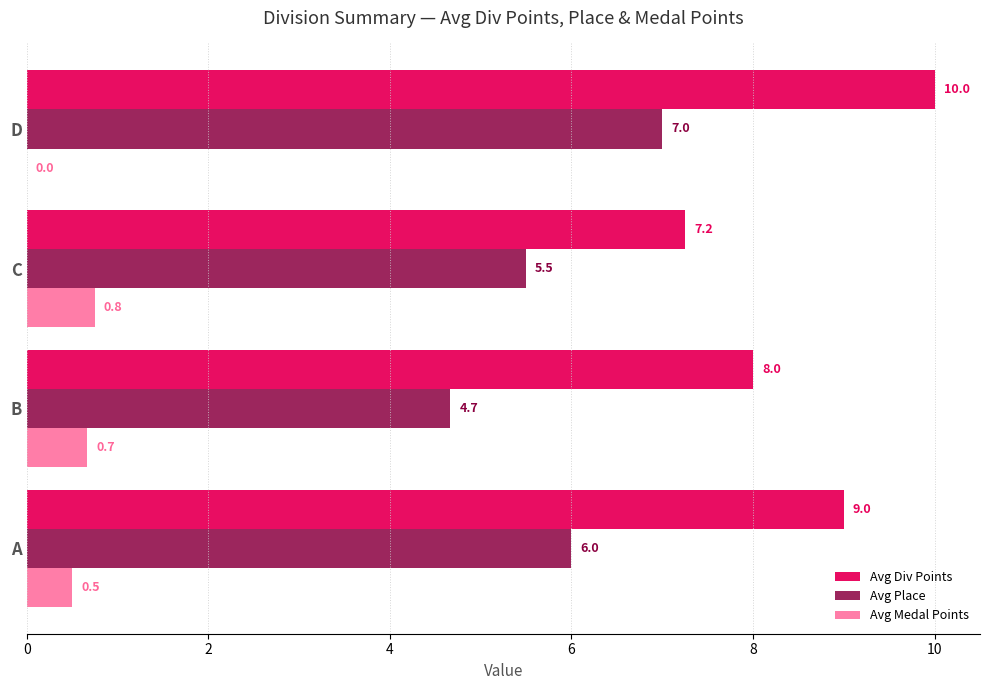

The Avg Div Points series shows 7.2 at C. True or false?

True